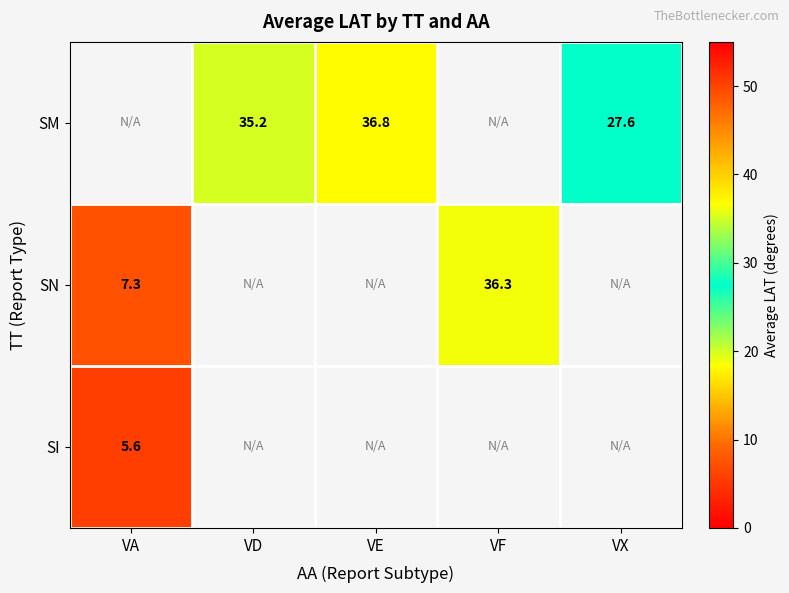

At which label does SN reach its peak?

VF